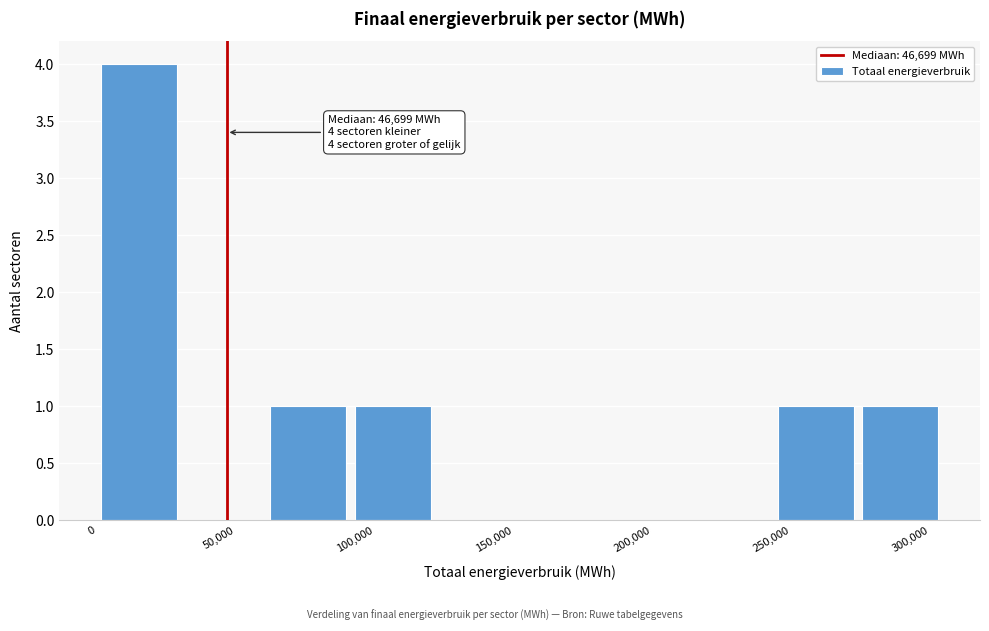

Over which range of the x-axis is the bar tallest?

0 to 30000